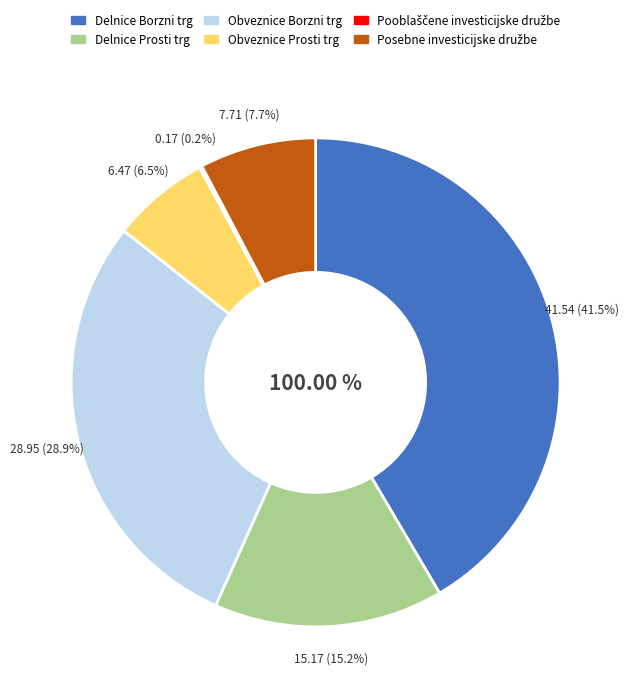

Rank the categories by value from highest to lowest.

Delnice Borzni trg, Obveznice Borzni trg, Delnice Prosti trg, Posebne investicijske družbe, Obveznice Prosti trg, Pooblaščene investicijske družbe